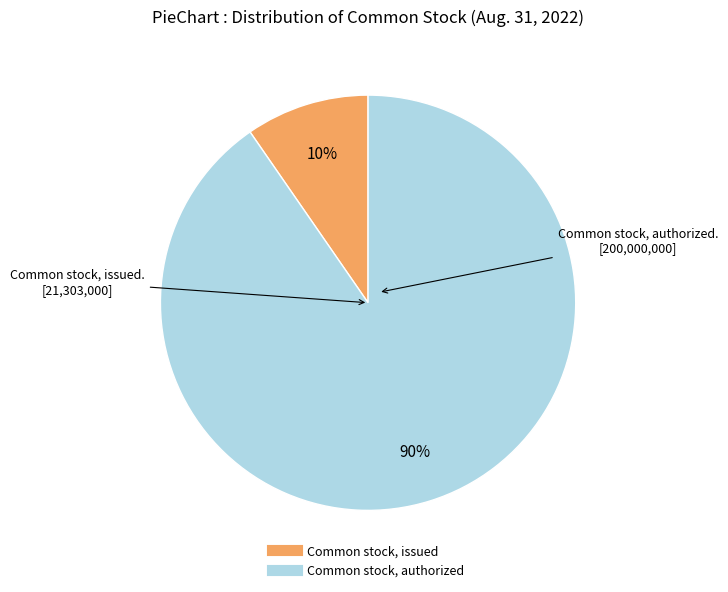

Which category has the biggest portion of the pie?

Common stock, authorized